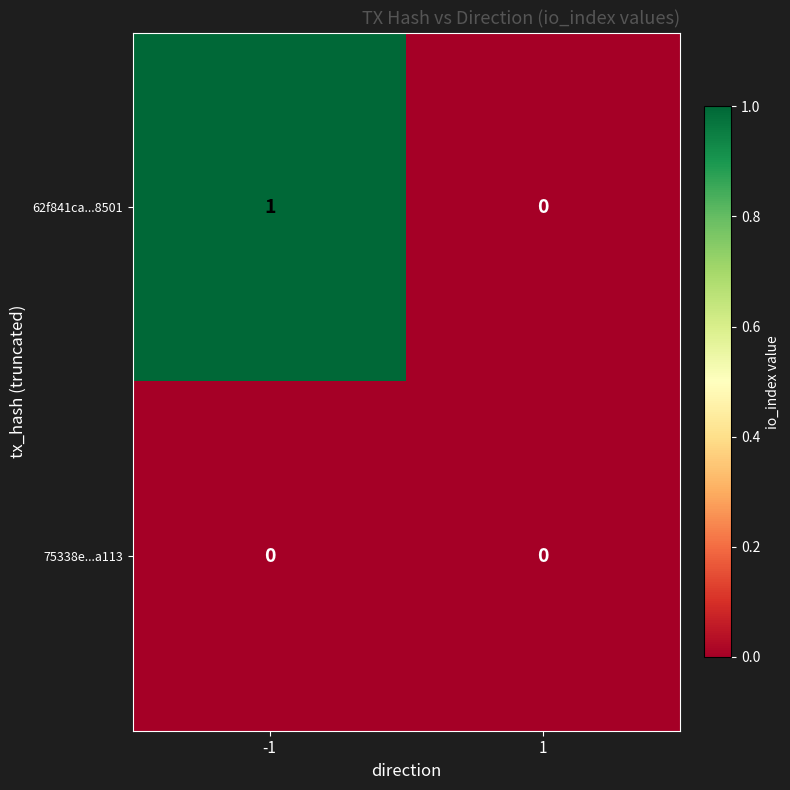

Which series has the largest total across all categories?

62f841ca...8501